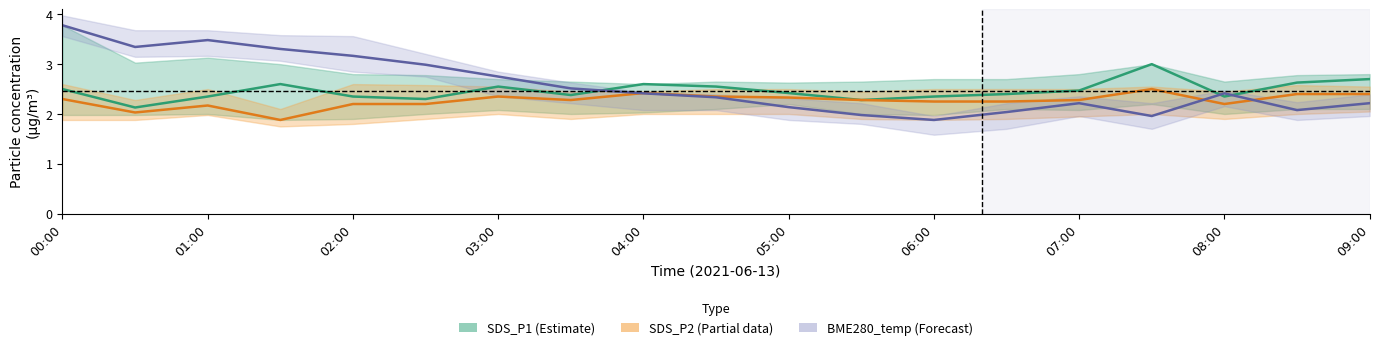

Is it true that SDS_P1 (Estimate) equals 2.3 at 05:00?

True